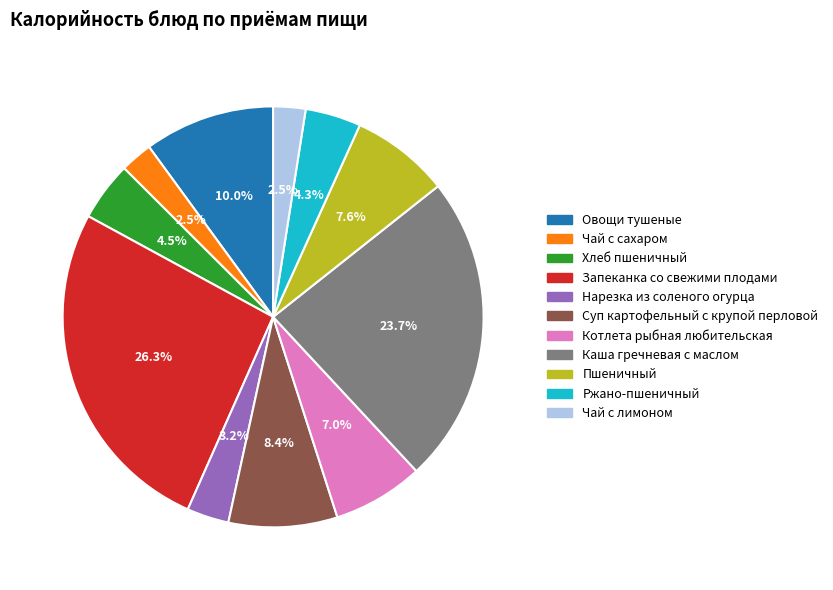

How many segments does this pie chart have?

11